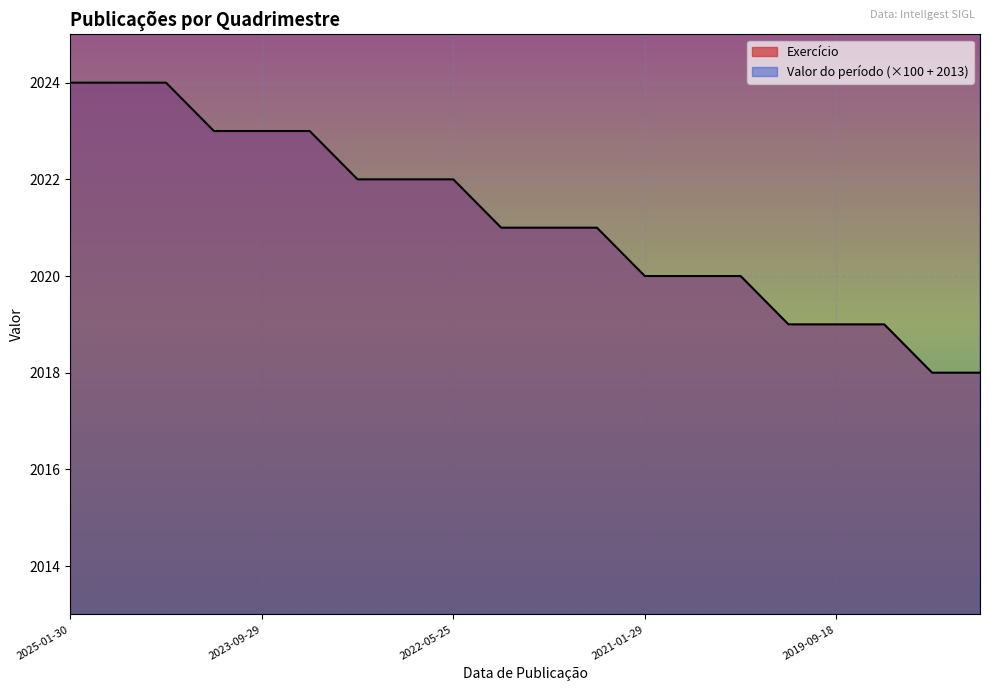

True or false: Exercício and Valor do período intersect in this chart.

False